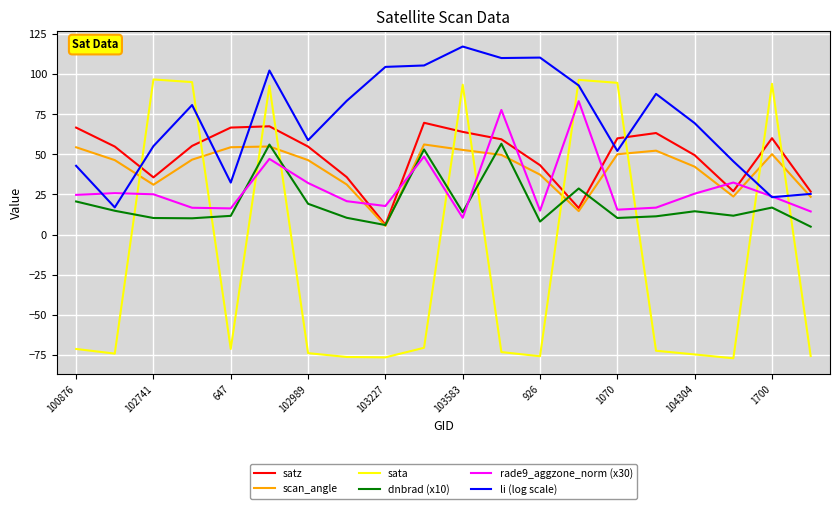

What is the highest value of the sata series?

96.6